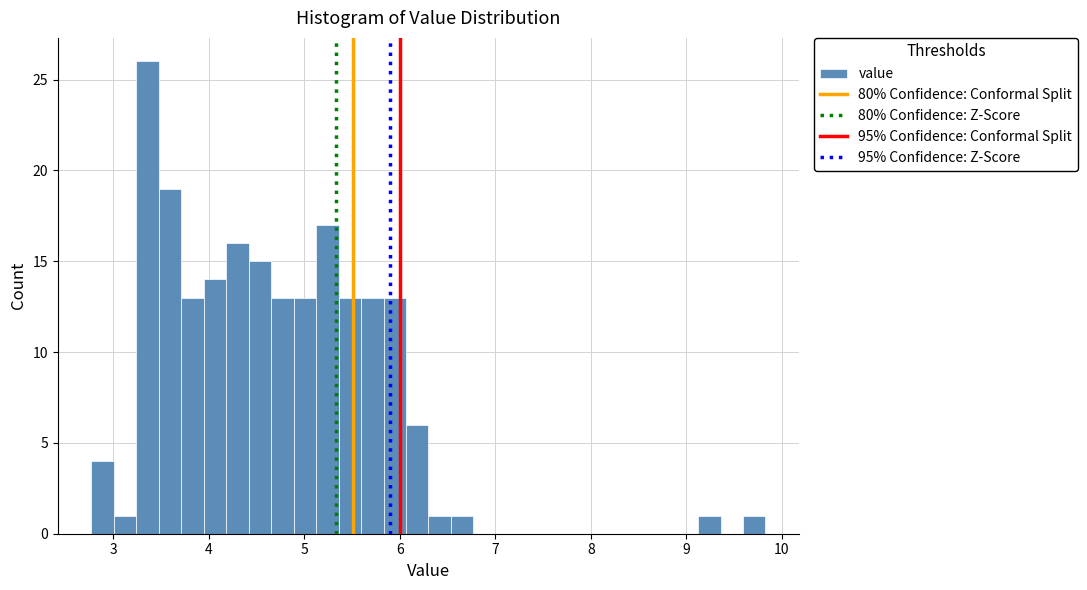

Around what value on the x-axis is the tallest bar? Give the approximate position of its centre, as read against the axis.

3.4